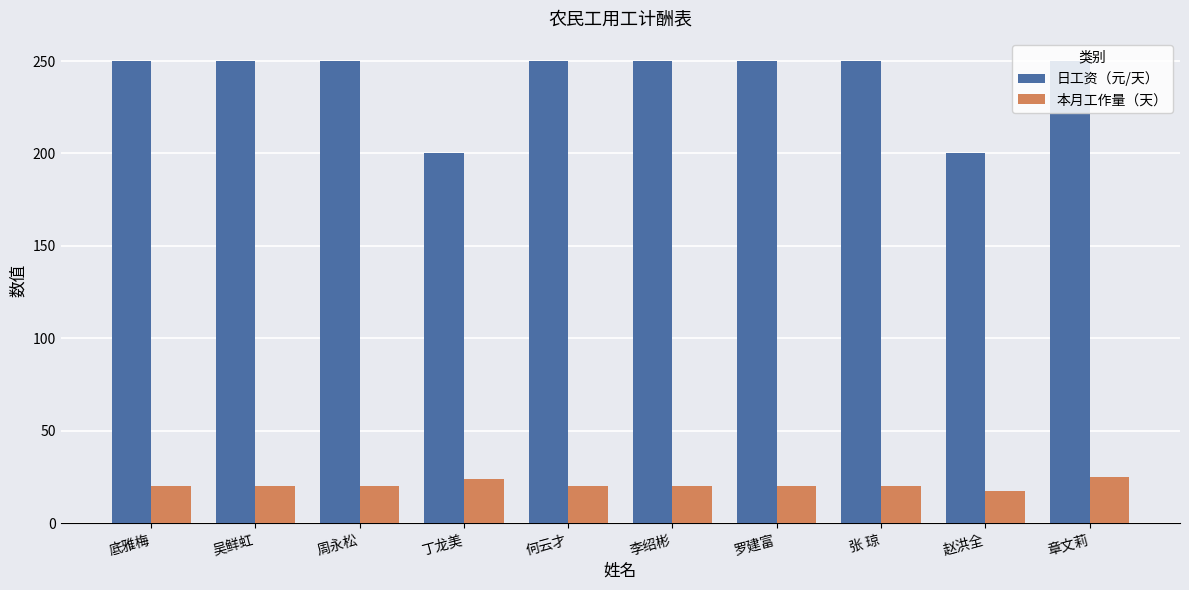

What is the maximum value for 本月工作量（天）?

25.0